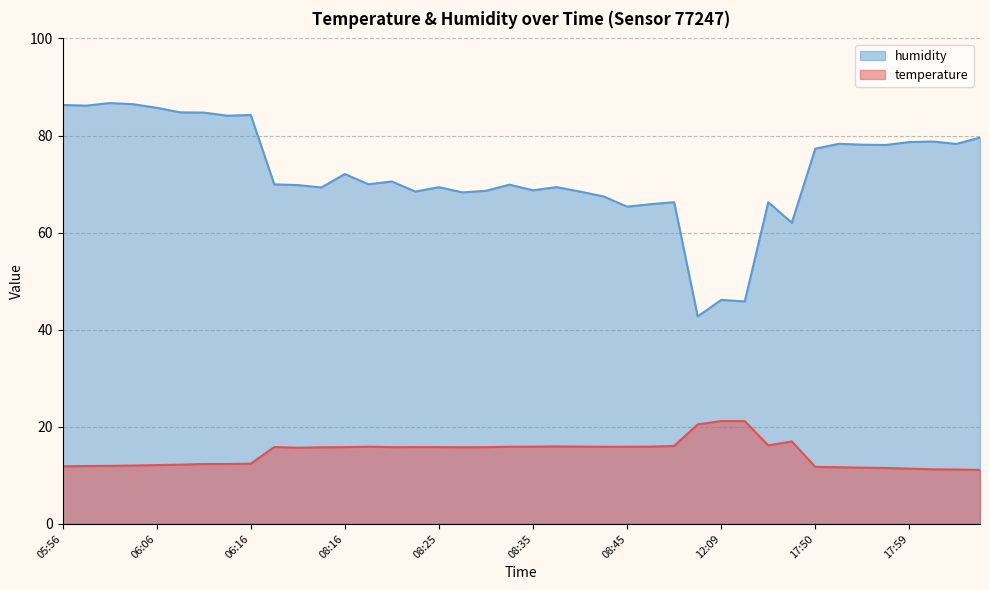

Reading left to right, what are all the values shown in this chart?

temperature: 11.9	11.9	12.0	12.0	12.1	12.2	12.3	12.3	12.4	15.8	15.7	15.8	15.8	15.9	15.8	15.8	15.8	15.8	15.8	15.9	15.9	16.0	15.9	15.9	15.9	15.9	16.1	20.5	21.2	21.2	16.2	17.0	11.8	11.7	11.6	11.5	11.4	11.2	11.2	11.1
humidity: 86.3	86.2	86.7	86.5	85.7	84.8	84.7	84.1	84.2	69.9	69.8	69.3	72.1	70.0	70.5	68.5	69.4	68.3	68.6	69.9	68.7	69.4	68.5	67.5	65.3	65.9	66.3	42.7	46.1	45.8	66.3	62.0	77.3	78.3	78.1	78.0	78.7	78.8	78.3	79.6